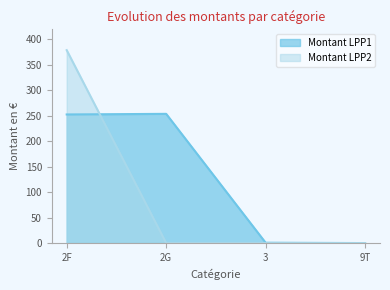

Is the value of Montant LPP2 at 2F greater than the value of Montant LPP1 at 9T?

Yes